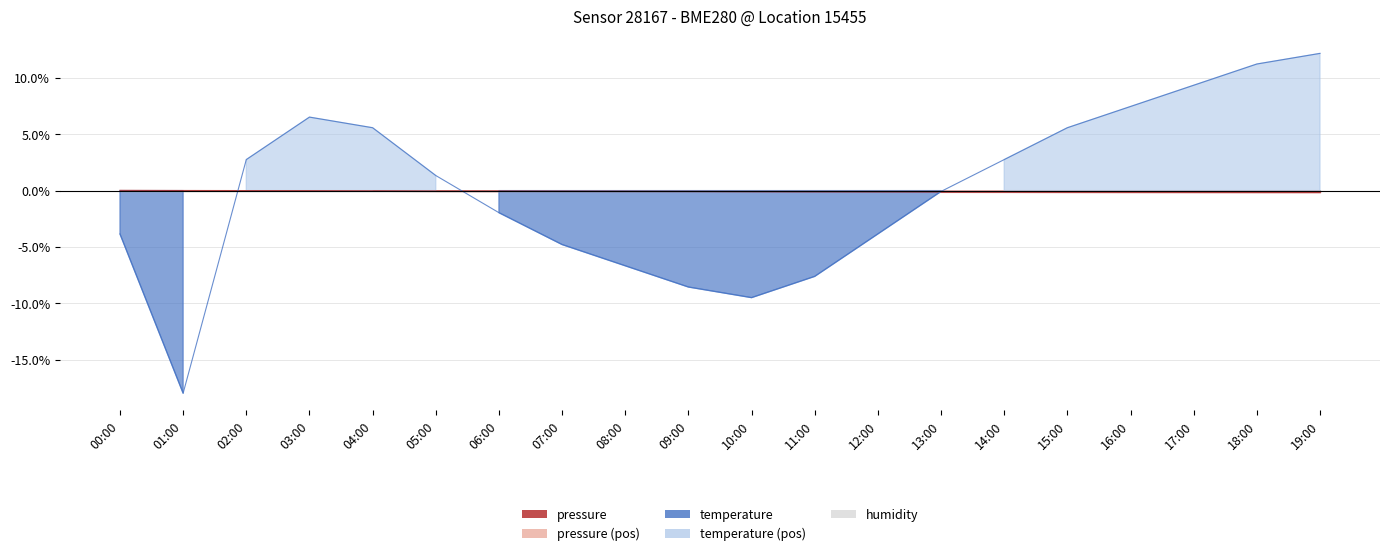

Which category has the highest value across all series?

19:00